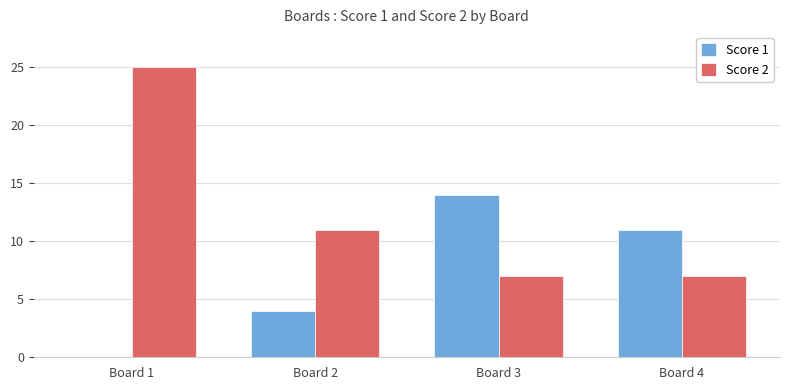

What is the sum of the Score 2 values at Board 1 and Board 3?

32